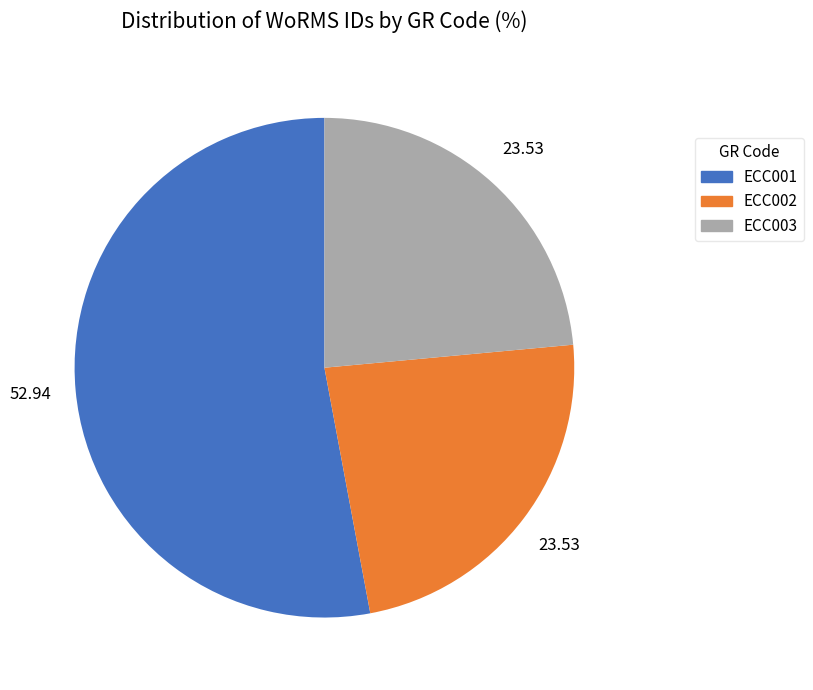

Is it true that ECC003 is 31% of the pie?

False